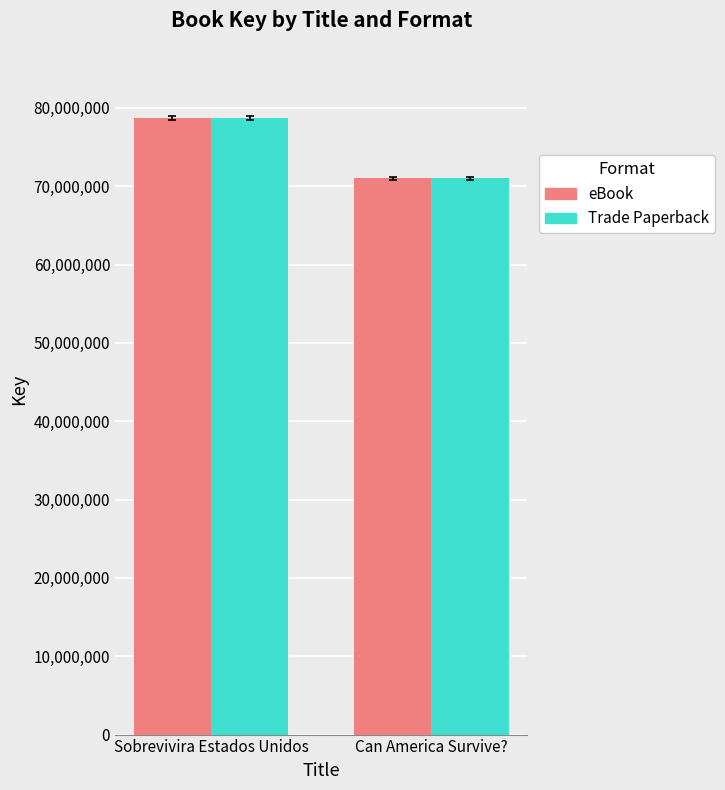

What are all the series names shown in the legend?

eBook, Trade Paperback